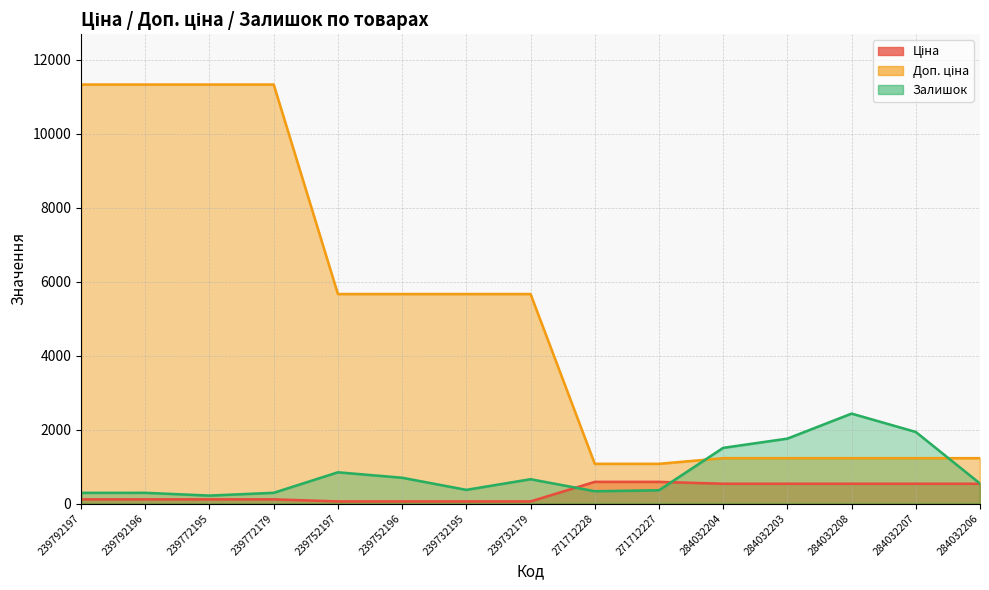

Where do Ціна and Залишок first cross each other?

239732179 and 271712228